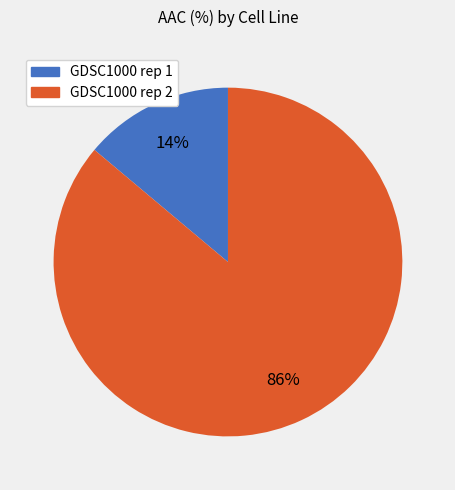

Does GDSC1000 rep 2 represent more than half of the total?

Yes